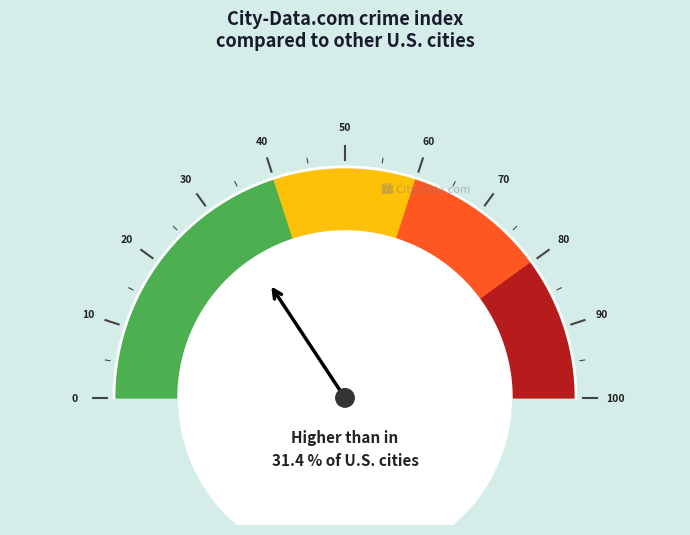

Which category has the smallest portion of the pie?

4